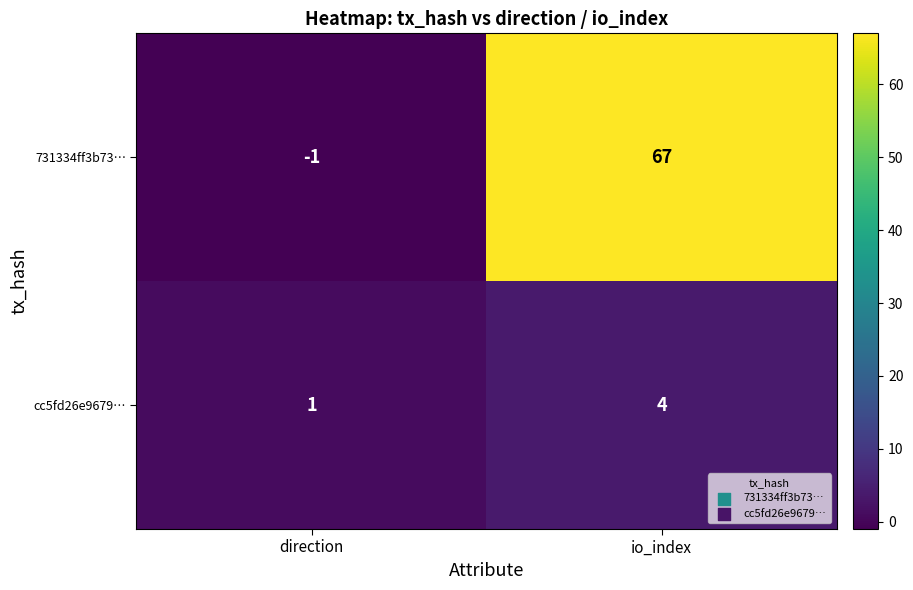

At how many categories does at least one series exceed 51?

1